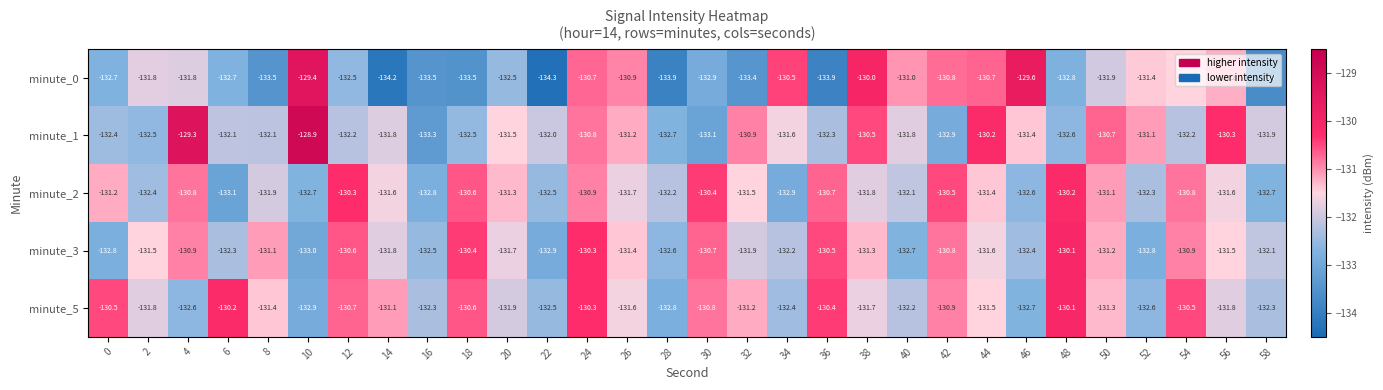

True or false: minute_5 has a value of -131.8 at 2.

True